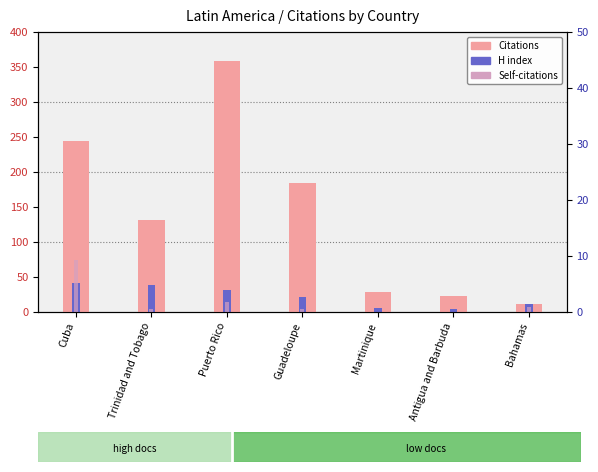

What are all the series names shown in the legend?

Citations, H index, Self-citations